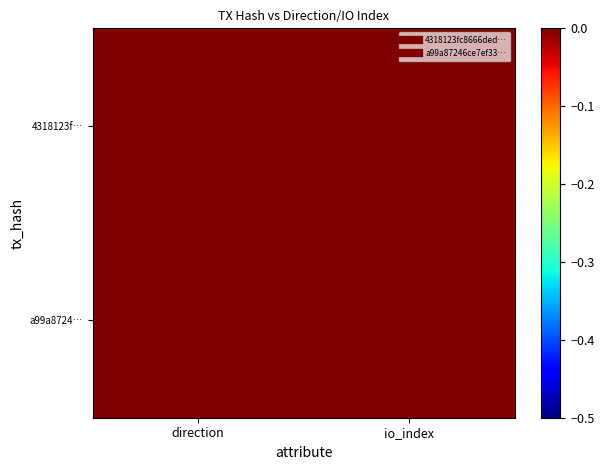

At direction, list the series in order from largest to smallest.

4318123f…, a99a8724…